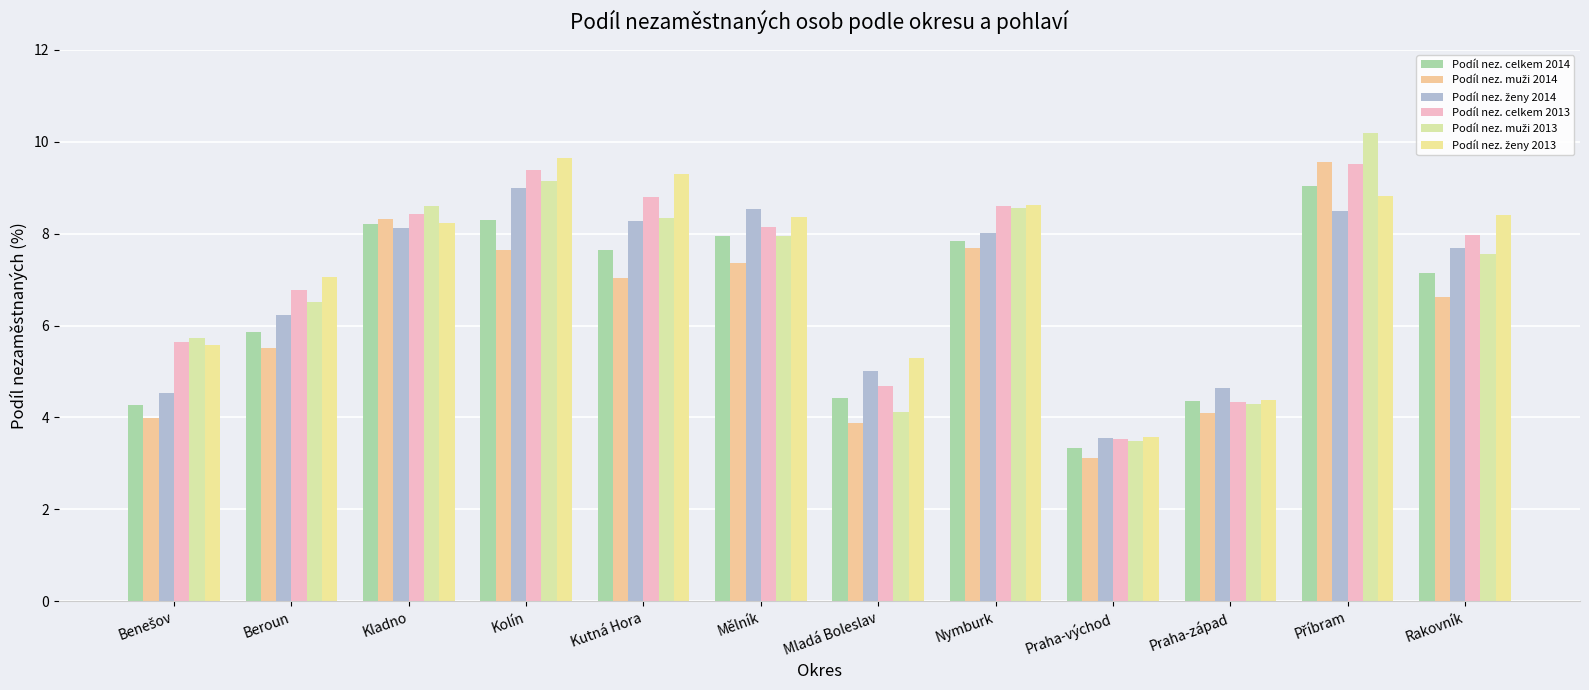

How many bars are there in each group?

6